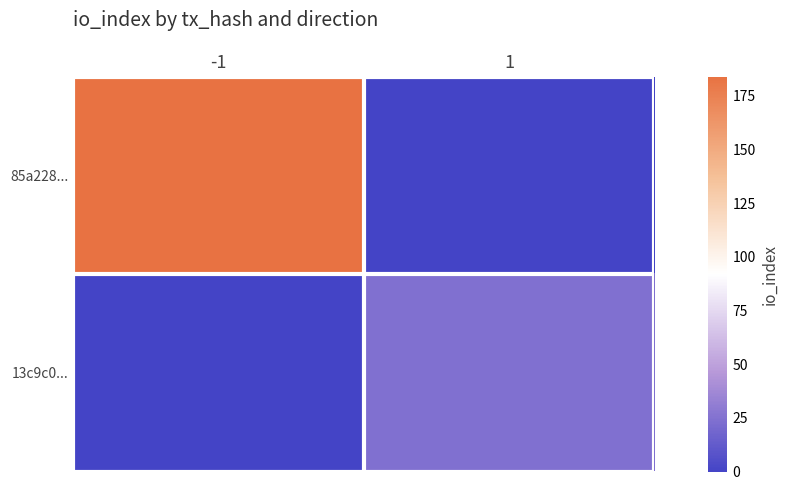

Rank the series at -1 from lowest to highest value.

13c9c0..., 85a228...